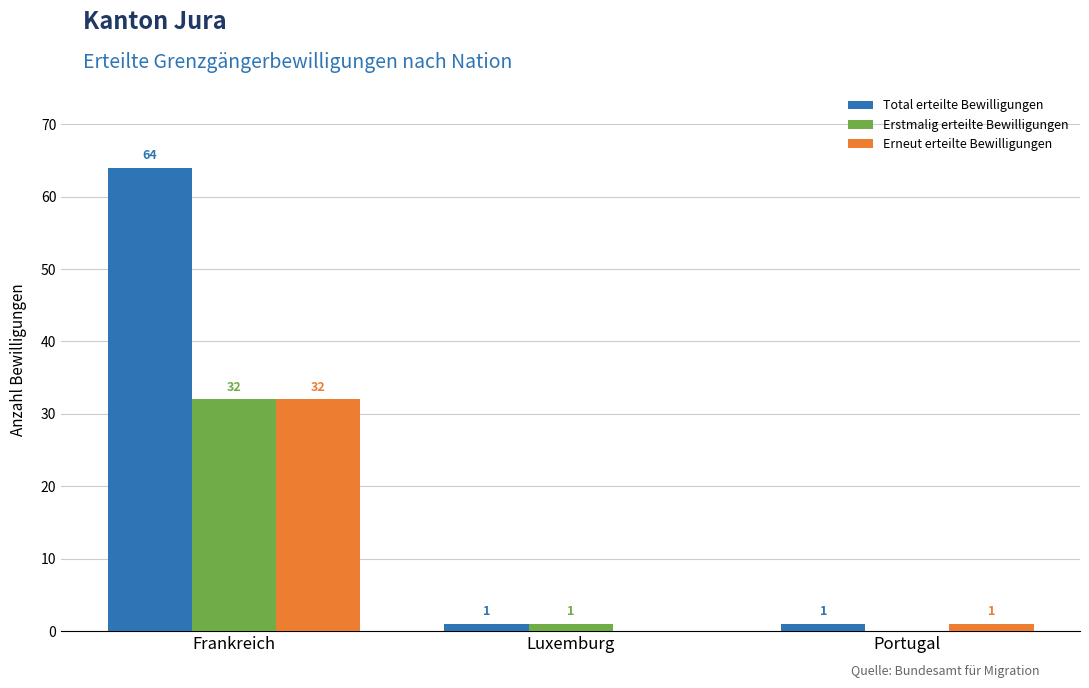

The Total erteilte Bewilligungen series shows 64 at Frankreich. True or false?

True